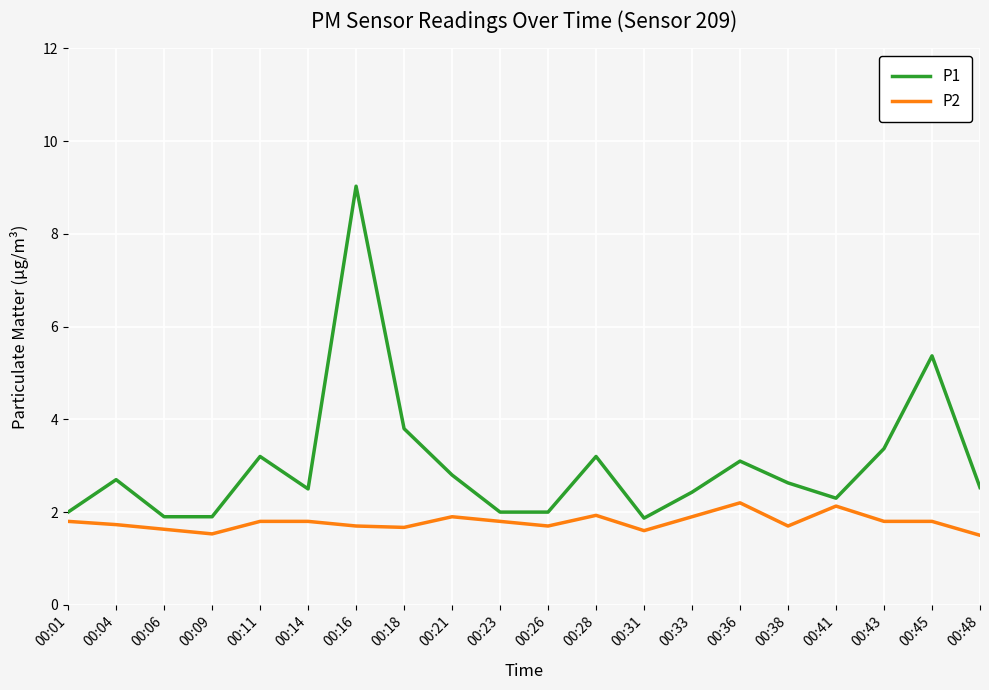

True or false: P1 has a value of 5.4 at 00:45.

True